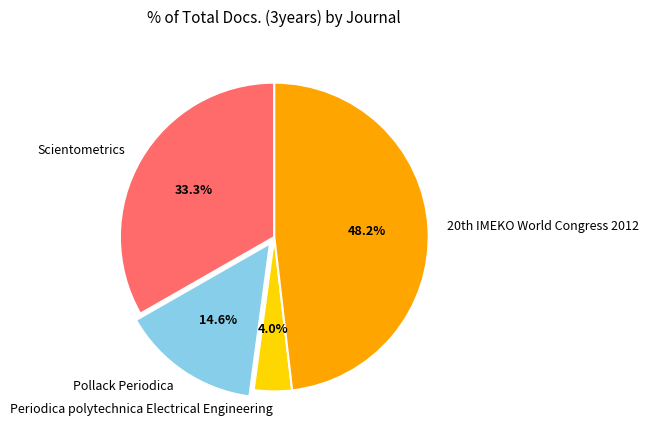

Which category has the biggest portion of the pie?

20th IMEKO World Congress 2012